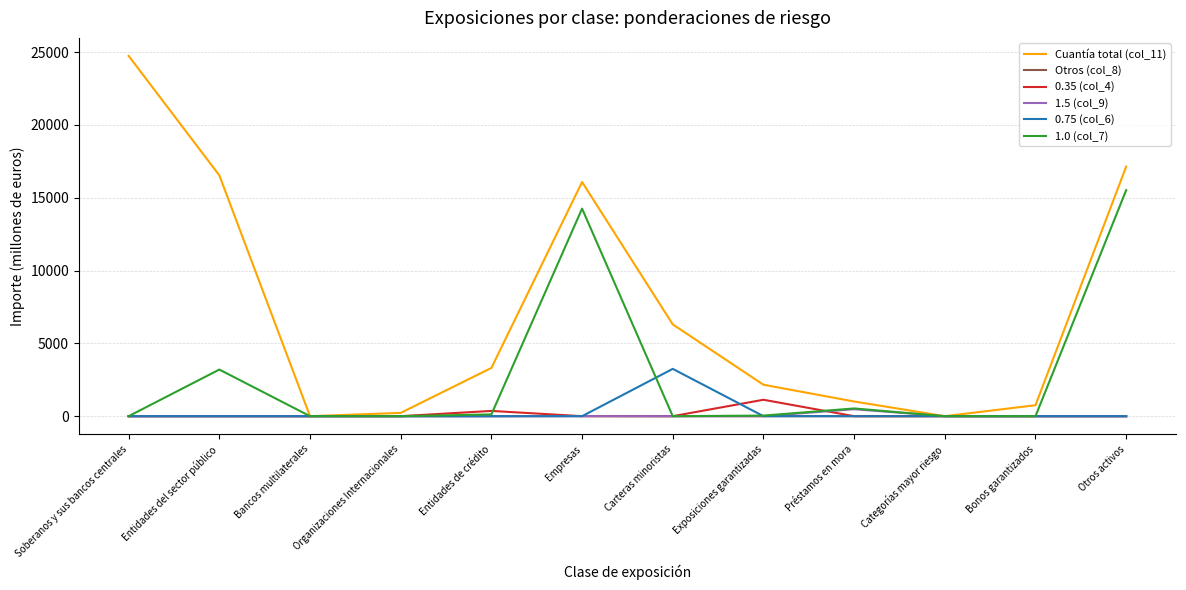

What is the total value across all series at Entidades del sector público?

19737